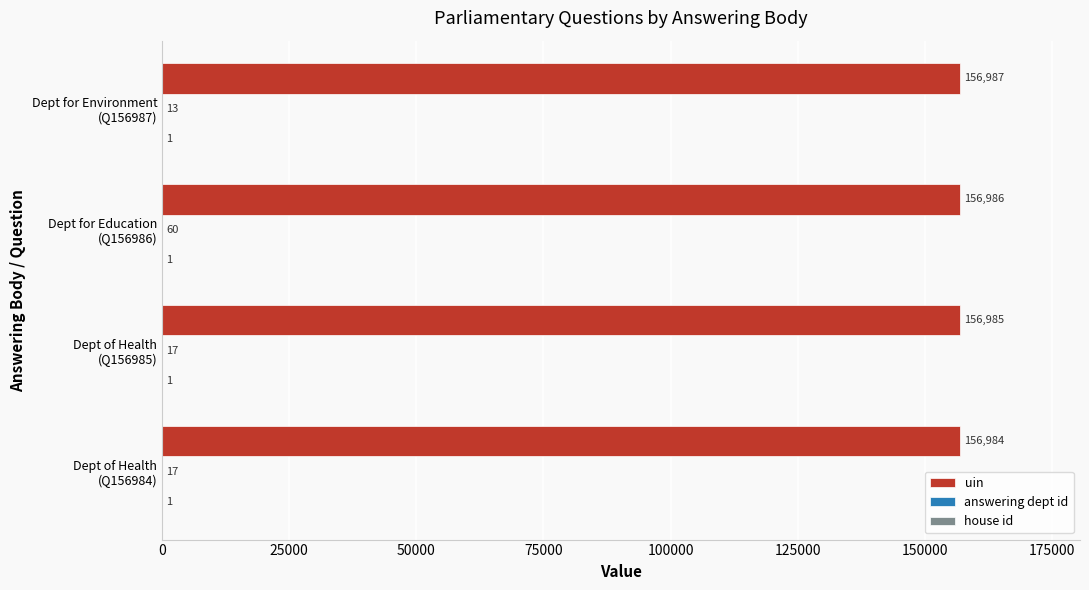

Count the number of categories in the chart.

4